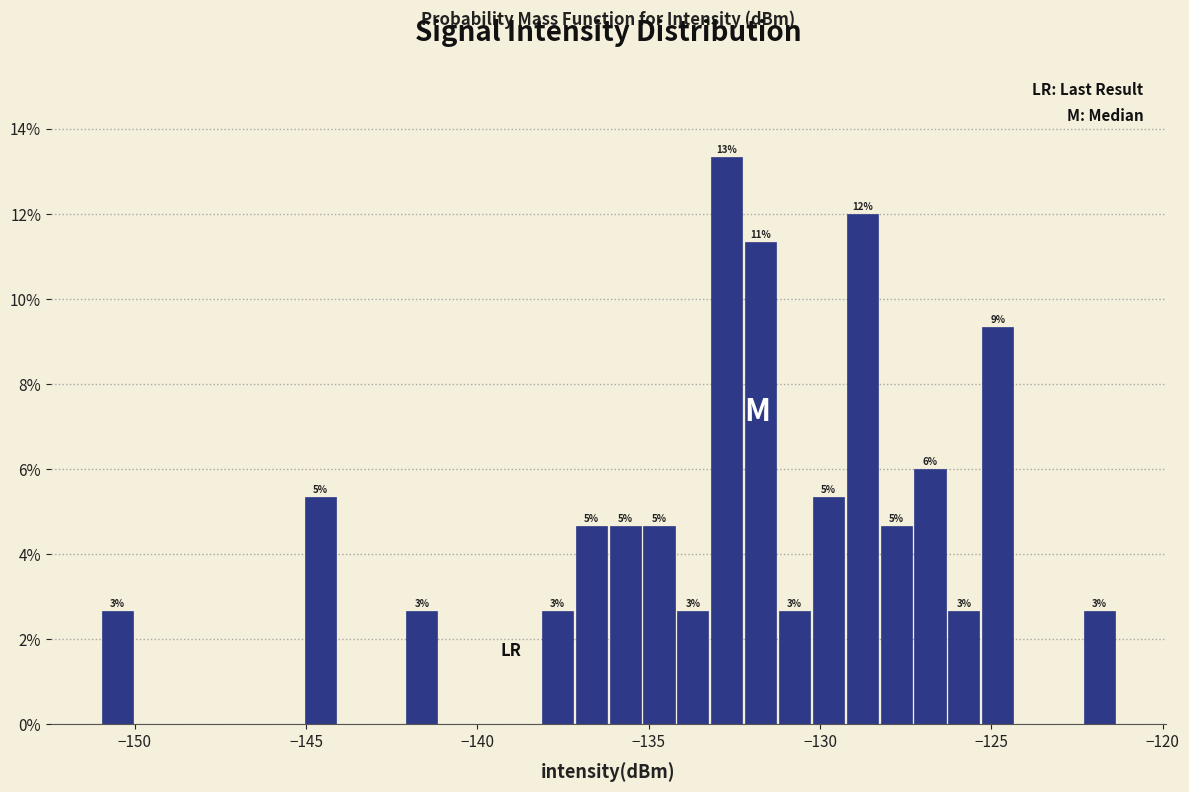

Around what value on the x-axis is the tallest bar? Give the approximate position of its centre, as read against the axis.

-132.5